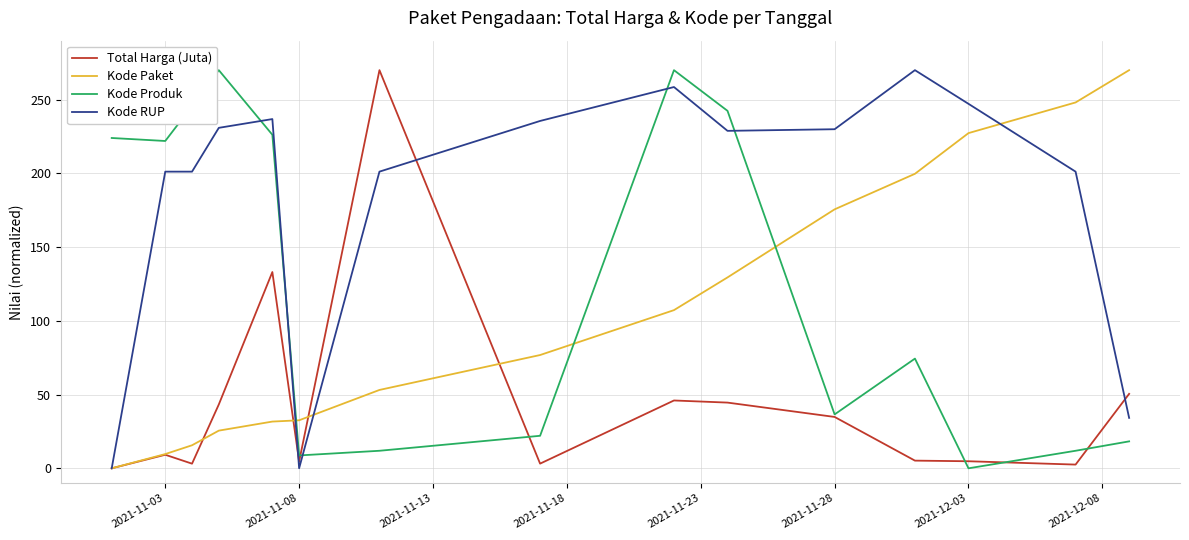

What is the maximum value shown in the chart?

270.0